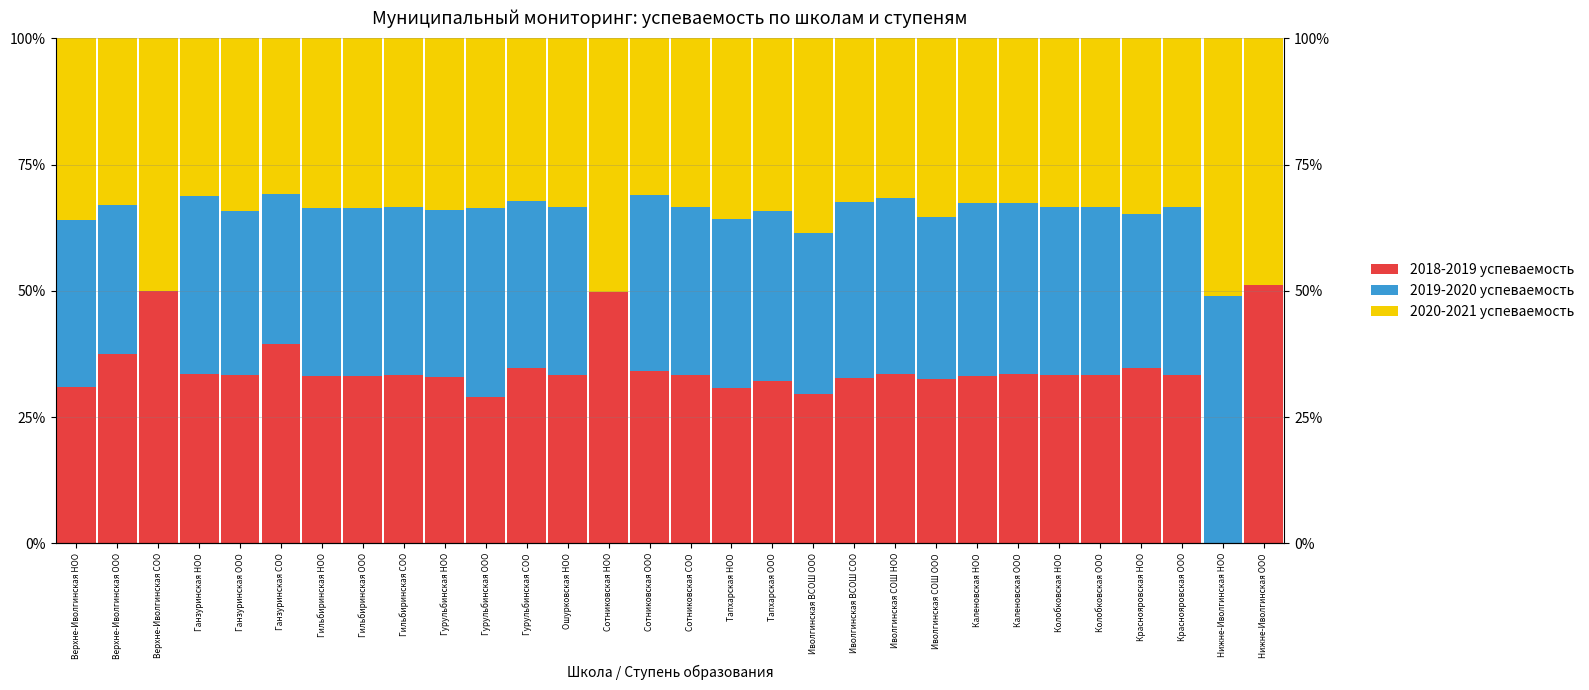

List the series in order of their overall mean, lowest first.

2019-2020 успеваемость, 2018-2019 успеваемость, 2020-2021 успеваемость